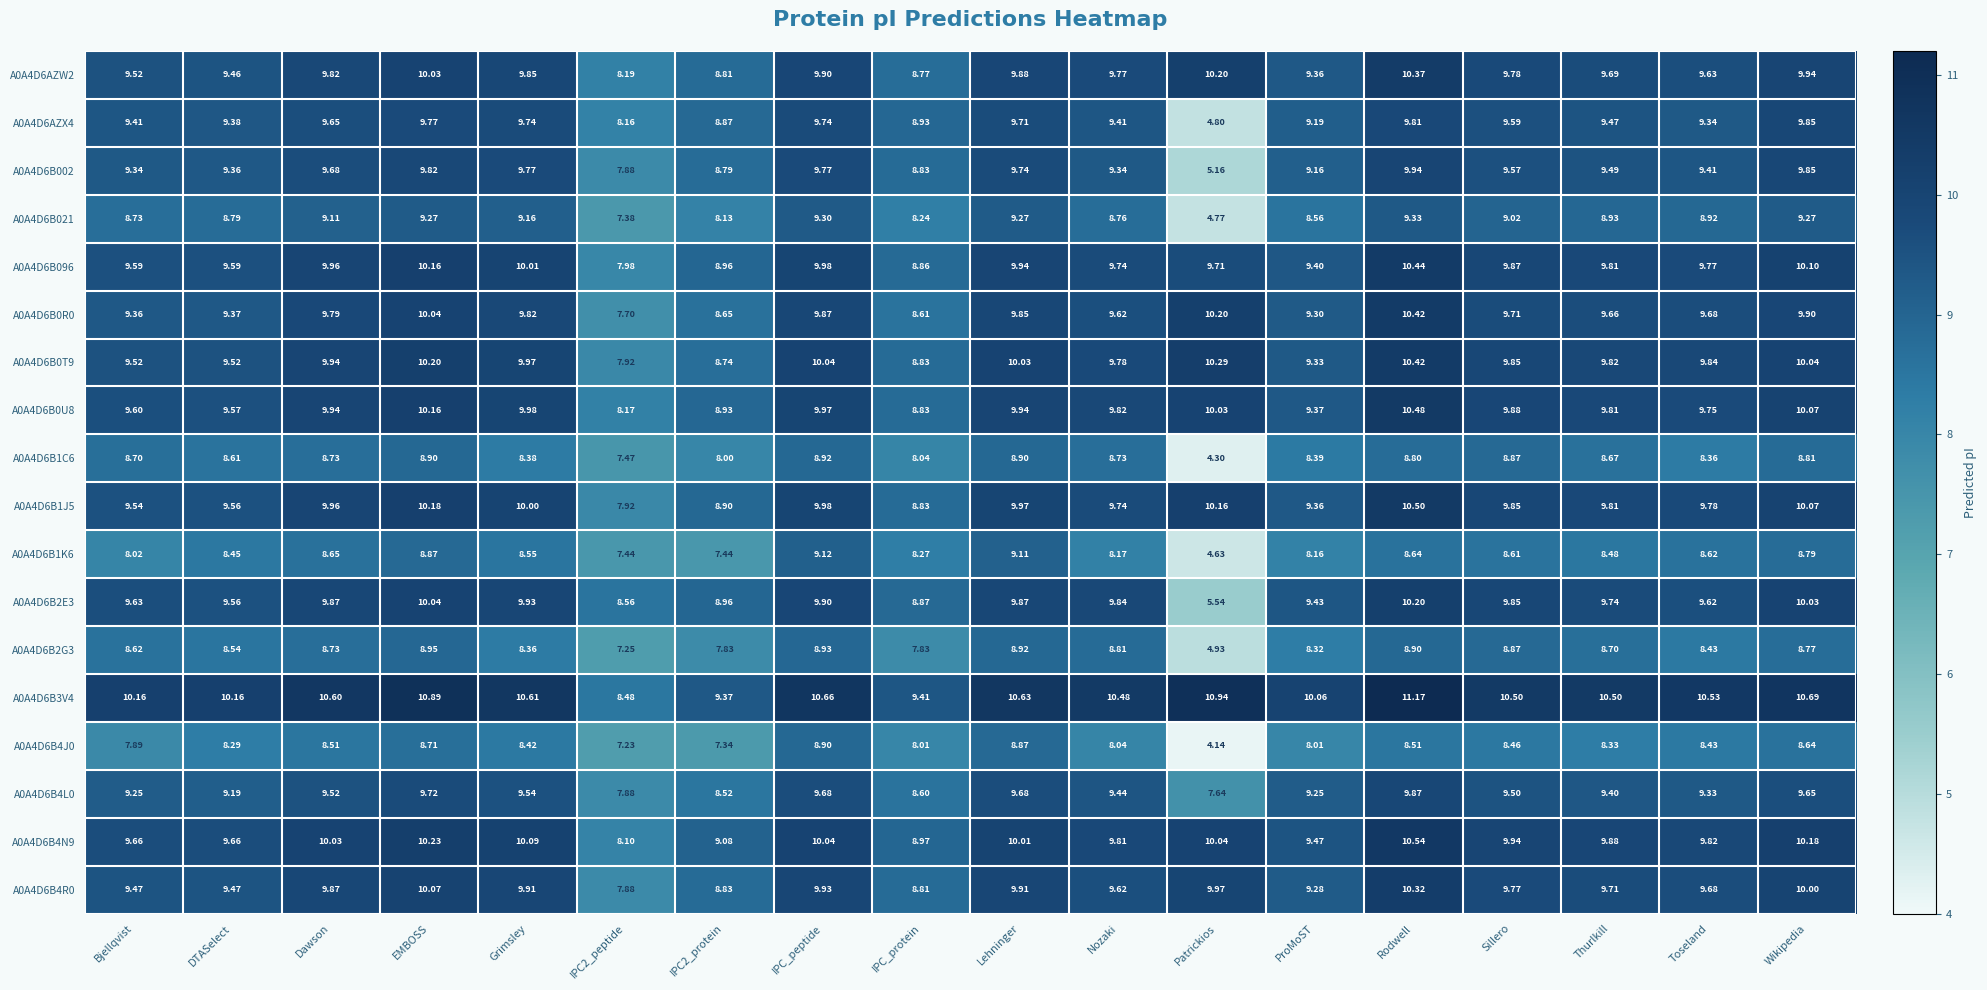

What is the total value across all series at IPC_protein?

155.5